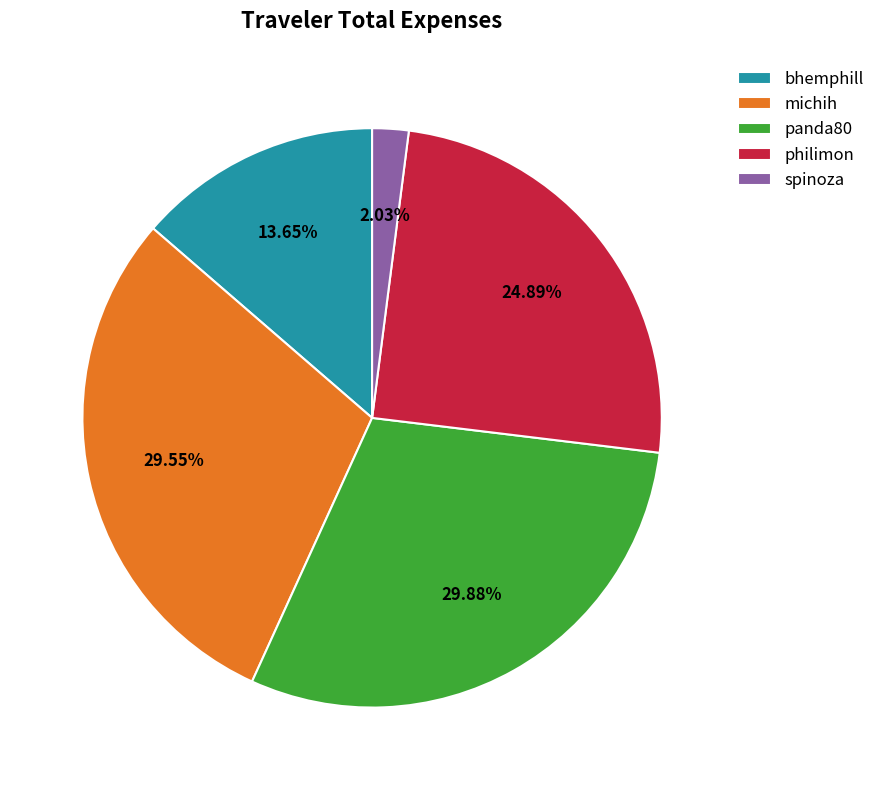

Is there any slice that represents more than half of the pie?

No